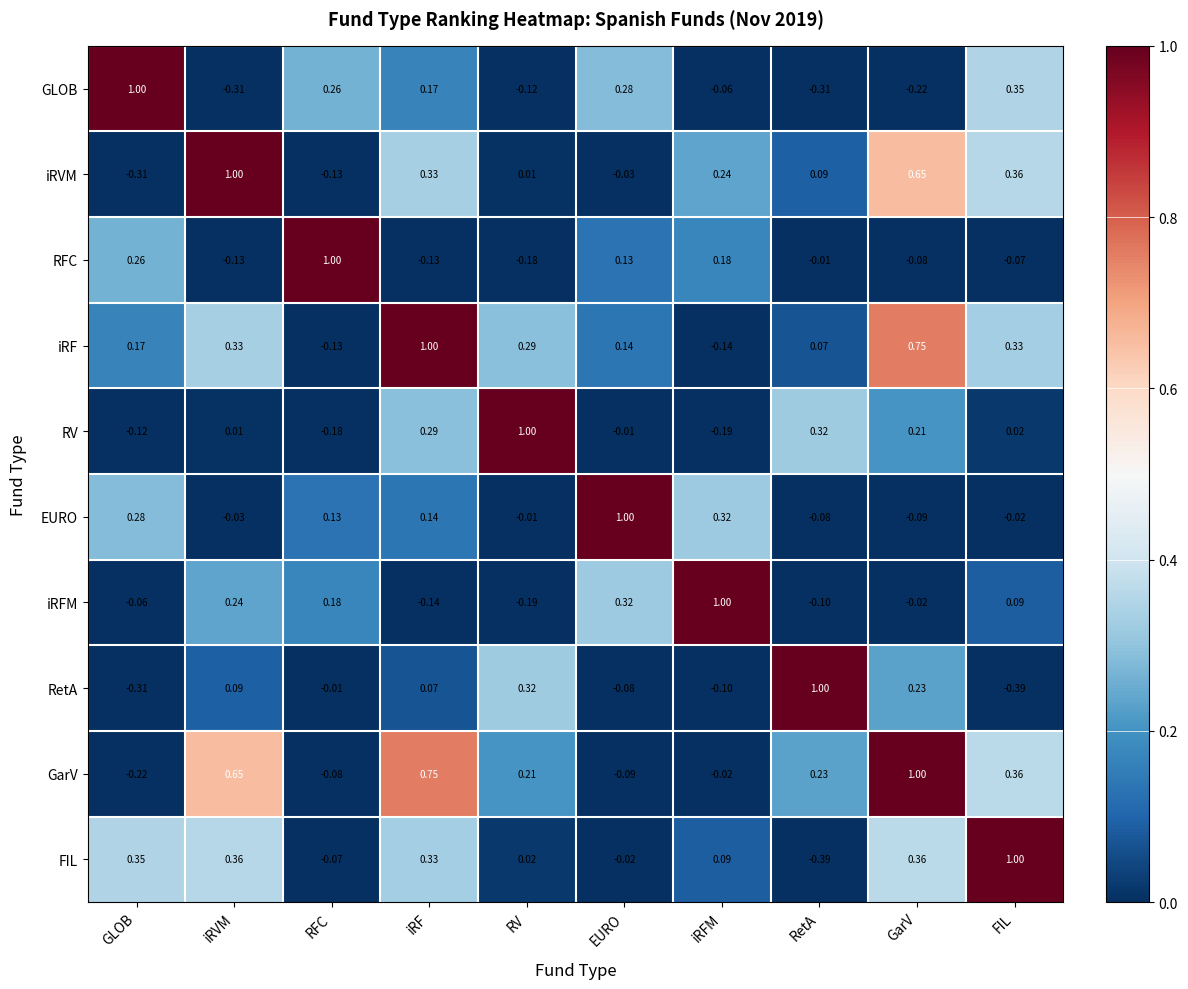

Where is iRVM nearest to the value 0?

RV